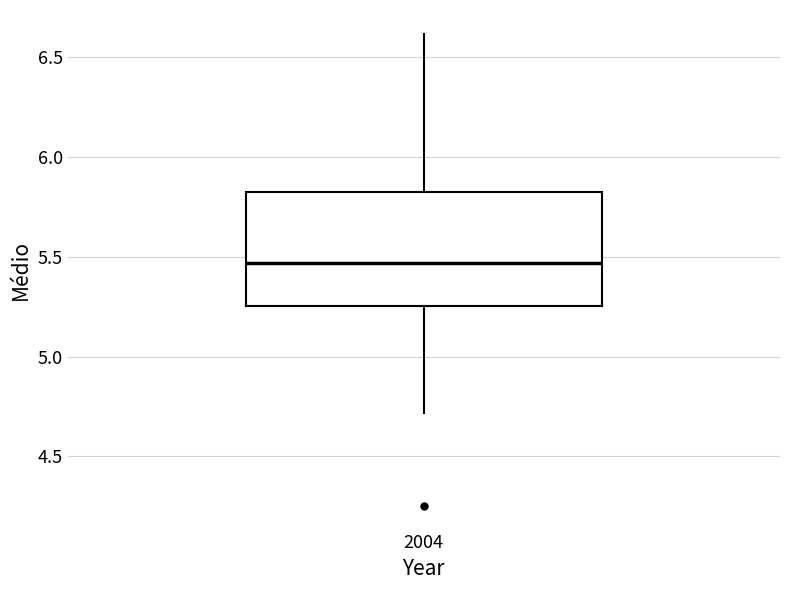

Where does the median line of the box at x = 2004 sit on the y-axis? The values are not printed on the chart, so give them approximately, as read against the axis.

5.45